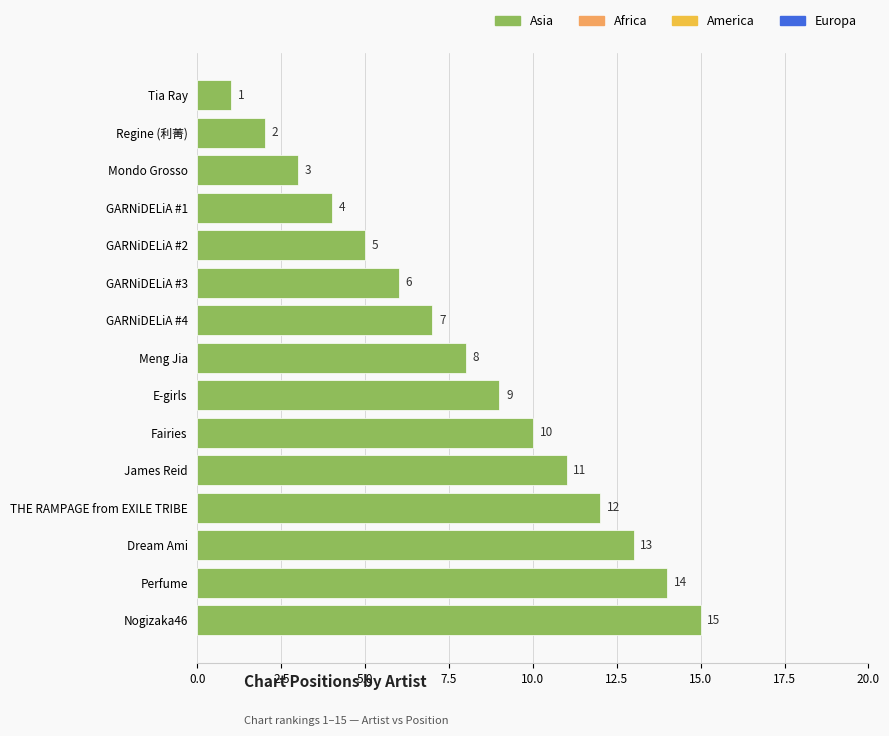

Between Meng Jia and GARNiDELiA #4, which is larger?

Meng Jia